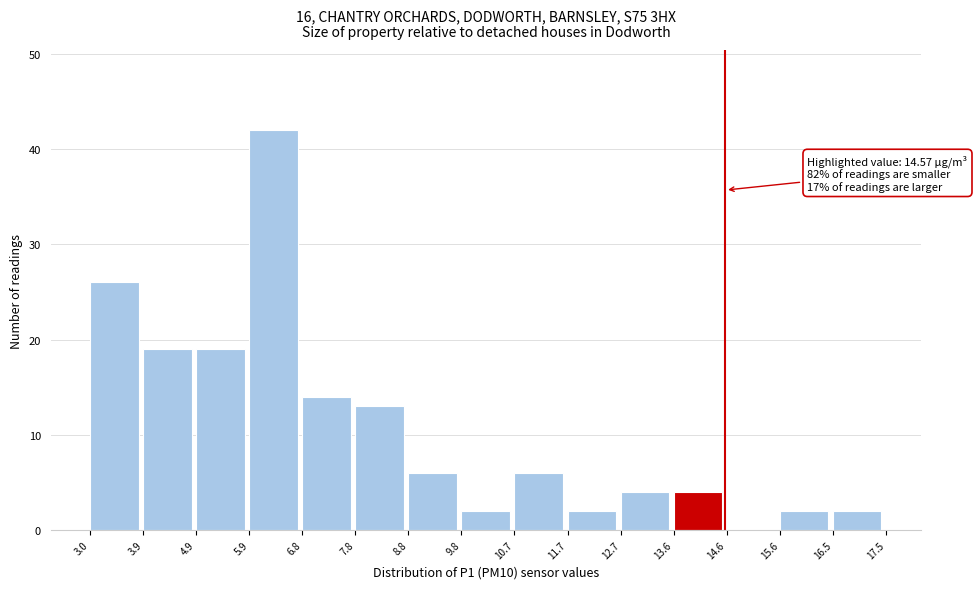

Over which range of the x-axis is the bar tallest?

5.9 to 6.8